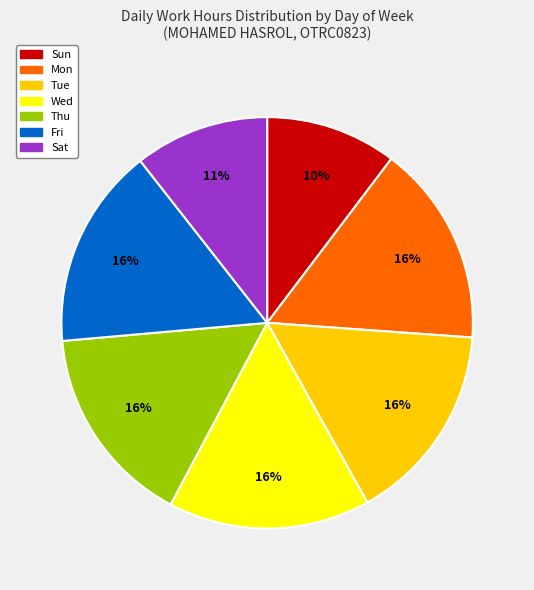

To the nearest percent, what percentage of the pie is Tue?

16%